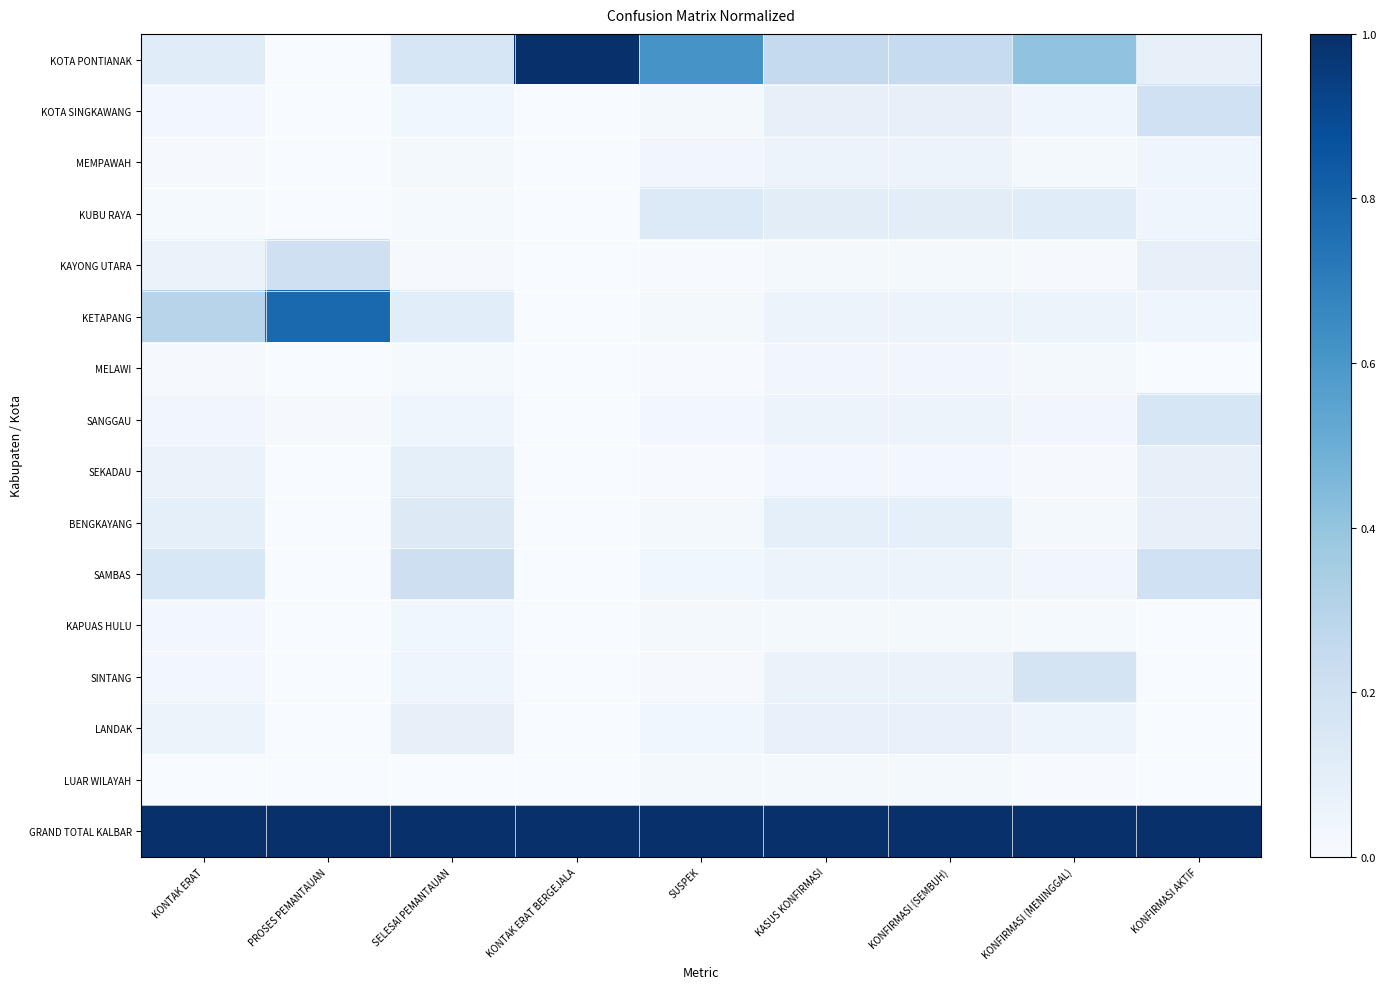

Reading left to right, list all the values displayed in this chart.

KOTA PONTIANAK: KONTAK ERAT=0.1	PROSES PEMANTAUAN=0.0	SELESAI PEMANTAUAN=0.2	KONTAK ERAT BERGEJALA=1.0	SUSPEK=0.6	KASUS KONFIRMASI=0.3	KONFIRMASI (SEMBUH)=0.2	KONFIRMASI (MENINGGAL)=0.4	KONFIRMASI AKTIF=0.1
KOTA SINGKAWANG: KONTAK ERAT=0.0	PROSES PEMANTAUAN=0.0	SELESAI PEMANTAUAN=0.0	KONTAK ERAT BERGEJALA=0.0	SUSPEK=0.0	KASUS KONFIRMASI=0.1	KONFIRMASI (SEMBUH)=0.1	KONFIRMASI (MENINGGAL)=0.0	KONFIRMASI AKTIF=0.2
MEMPAWAH: KONTAK ERAT=0.0	PROSES PEMANTAUAN=0.0	SELESAI PEMANTAUAN=0.0	KONTAK ERAT BERGEJALA=0.0	SUSPEK=0.0	KASUS KONFIRMASI=0.1	KONFIRMASI (SEMBUH)=0.1	KONFIRMASI (MENINGGAL)=0.0	KONFIRMASI AKTIF=0.0
KUBU RAYA: KONTAK ERAT=0.0	PROSES PEMANTAUAN=0.0	SELESAI PEMANTAUAN=0.0	KONTAK ERAT BERGEJALA=0.0	SUSPEK=0.1	KASUS KONFIRMASI=0.1	KONFIRMASI (SEMBUH)=0.1	KONFIRMASI (MENINGGAL)=0.1	KONFIRMASI AKTIF=0.0
KAYONG UTARA: KONTAK ERAT=0.1	PROSES PEMANTAUAN=0.2	SELESAI PEMANTAUAN=0.0	KONTAK ERAT BERGEJALA=0.0	SUSPEK=0.0	KASUS KONFIRMASI=0.0	KONFIRMASI (SEMBUH)=0.0	KONFIRMASI (MENINGGAL)=0.0	KONFIRMASI AKTIF=0.1
KETAPANG: KONTAK ERAT=0.3	PROSES PEMANTAUAN=0.8	SELESAI PEMANTAUAN=0.1	KONTAK ERAT BERGEJALA=0.0	SUSPEK=0.0	KASUS KONFIRMASI=0.1	KONFIRMASI (SEMBUH)=0.1	KONFIRMASI (MENINGGAL)=0.1	KONFIRMASI AKTIF=0.0
MELAWI: KONTAK ERAT=0.0	PROSES PEMANTAUAN=0.0	SELESAI PEMANTAUAN=0.0	KONTAK ERAT BERGEJALA=0.0	SUSPEK=0.0	KASUS KONFIRMASI=0.0	KONFIRMASI (SEMBUH)=0.0	KONFIRMASI (MENINGGAL)=0.0	KONFIRMASI AKTIF=0.0
SANGGAU: KONTAK ERAT=0.0	PROSES PEMANTAUAN=0.0	SELESAI PEMANTAUAN=0.0	KONTAK ERAT BERGEJALA=0.0	SUSPEK=0.0	KASUS KONFIRMASI=0.1	KONFIRMASI (SEMBUH)=0.1	KONFIRMASI (MENINGGAL)=0.0	KONFIRMASI AKTIF=0.2
SEKADAU: KONTAK ERAT=0.1	PROSES PEMANTAUAN=0.0	SELESAI PEMANTAUAN=0.1	KONTAK ERAT BERGEJALA=0.0	SUSPEK=0.0	KASUS KONFIRMASI=0.0	KONFIRMASI (SEMBUH)=0.0	KONFIRMASI (MENINGGAL)=0.0	KONFIRMASI AKTIF=0.1
BENGKAYANG: KONTAK ERAT=0.1	PROSES PEMANTAUAN=0.0	SELESAI PEMANTAUAN=0.1	KONTAK ERAT BERGEJALA=0.0	SUSPEK=0.0	KASUS KONFIRMASI=0.1	KONFIRMASI (SEMBUH)=0.1	KONFIRMASI (MENINGGAL)=0.0	KONFIRMASI AKTIF=0.1
SAMBAS: KONTAK ERAT=0.2	PROSES PEMANTAUAN=0.0	SELESAI PEMANTAUAN=0.2	KONTAK ERAT BERGEJALA=0.0	SUSPEK=0.0	KASUS KONFIRMASI=0.1	KONFIRMASI (SEMBUH)=0.1	KONFIRMASI (MENINGGAL)=0.0	KONFIRMASI AKTIF=0.2
KAPUAS HULU: KONTAK ERAT=0.0	PROSES PEMANTAUAN=0.0	SELESAI PEMANTAUAN=0.0	KONTAK ERAT BERGEJALA=0.0	SUSPEK=0.0	KASUS KONFIRMASI=0.0	KONFIRMASI (SEMBUH)=0.0	KONFIRMASI (MENINGGAL)=0.0	KONFIRMASI AKTIF=0.0
SINTANG: KONTAK ERAT=0.0	PROSES PEMANTAUAN=0.0	SELESAI PEMANTAUAN=0.0	KONTAK ERAT BERGEJALA=0.0	SUSPEK=0.0	KASUS KONFIRMASI=0.1	KONFIRMASI (SEMBUH)=0.1	KONFIRMASI (MENINGGAL)=0.2	KONFIRMASI AKTIF=0.0
LANDAK: KONTAK ERAT=0.1	PROSES PEMANTAUAN=0.0	SELESAI PEMANTAUAN=0.1	KONTAK ERAT BERGEJALA=0.0	SUSPEK=0.0	KASUS KONFIRMASI=0.1	KONFIRMASI (SEMBUH)=0.1	KONFIRMASI (MENINGGAL)=0.0	KONFIRMASI AKTIF=0.0
LUAR WILAYAH: KONTAK ERAT=0.0	PROSES PEMANTAUAN=0.0	SELESAI PEMANTAUAN=0.0	KONTAK ERAT BERGEJALA=0.0	SUSPEK=0.0	KASUS KONFIRMASI=0.0	KONFIRMASI (SEMBUH)=0.0	KONFIRMASI (MENINGGAL)=0.0	KONFIRMASI AKTIF=0.0
GRAND TOTAL KALBAR: KONTAK ERAT=1.0	PROSES PEMANTAUAN=1.0	SELESAI PEMANTAUAN=1.0	KONTAK ERAT BERGEJALA=1.0	SUSPEK=1.0	KASUS KONFIRMASI=1.0	KONFIRMASI (SEMBUH)=1.0	KONFIRMASI (MENINGGAL)=1.0	KONFIRMASI AKTIF=1.0